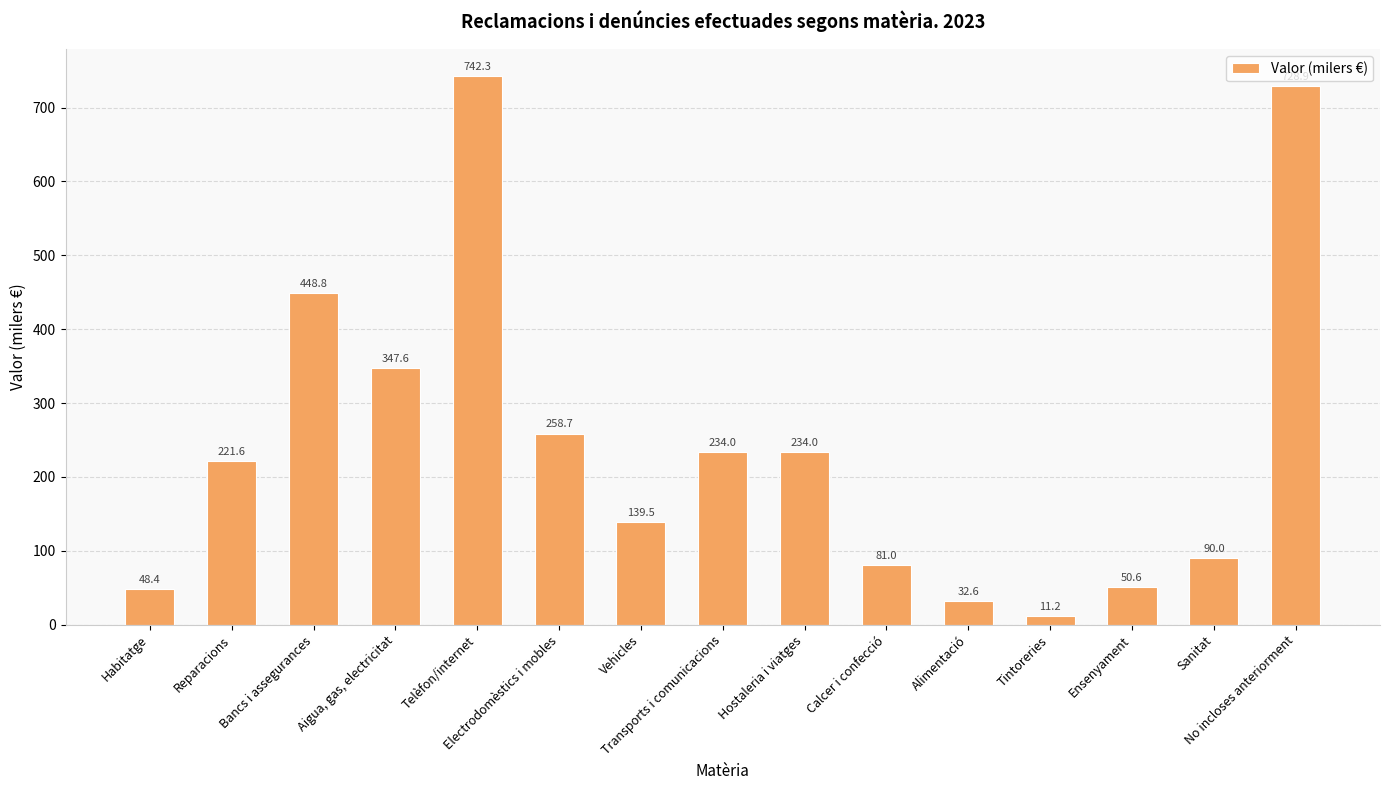

How many data points are less than 221?

7